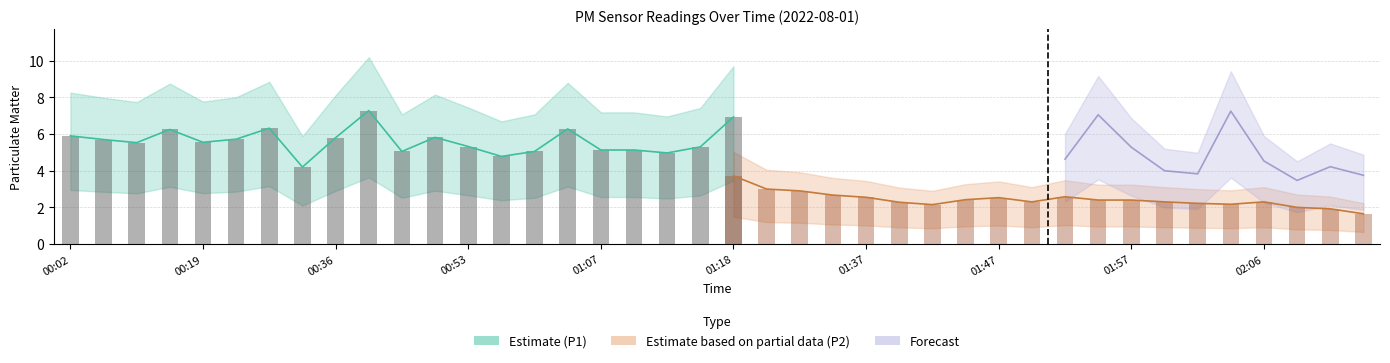

Does the chart contain any negative values?

No